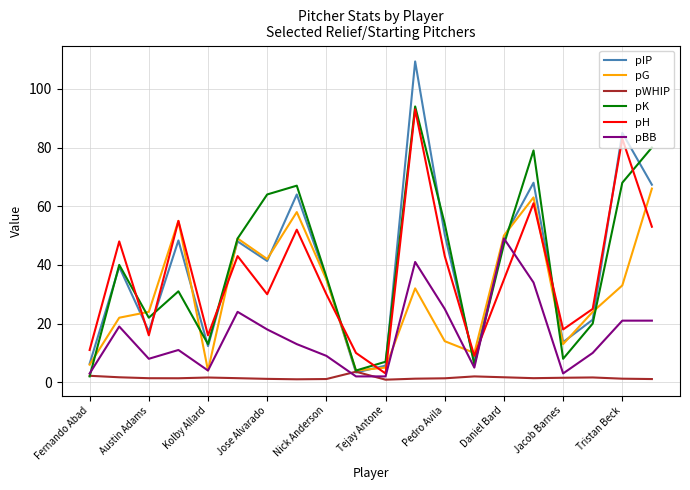

True or false: pBB and pK cross at least once.

True